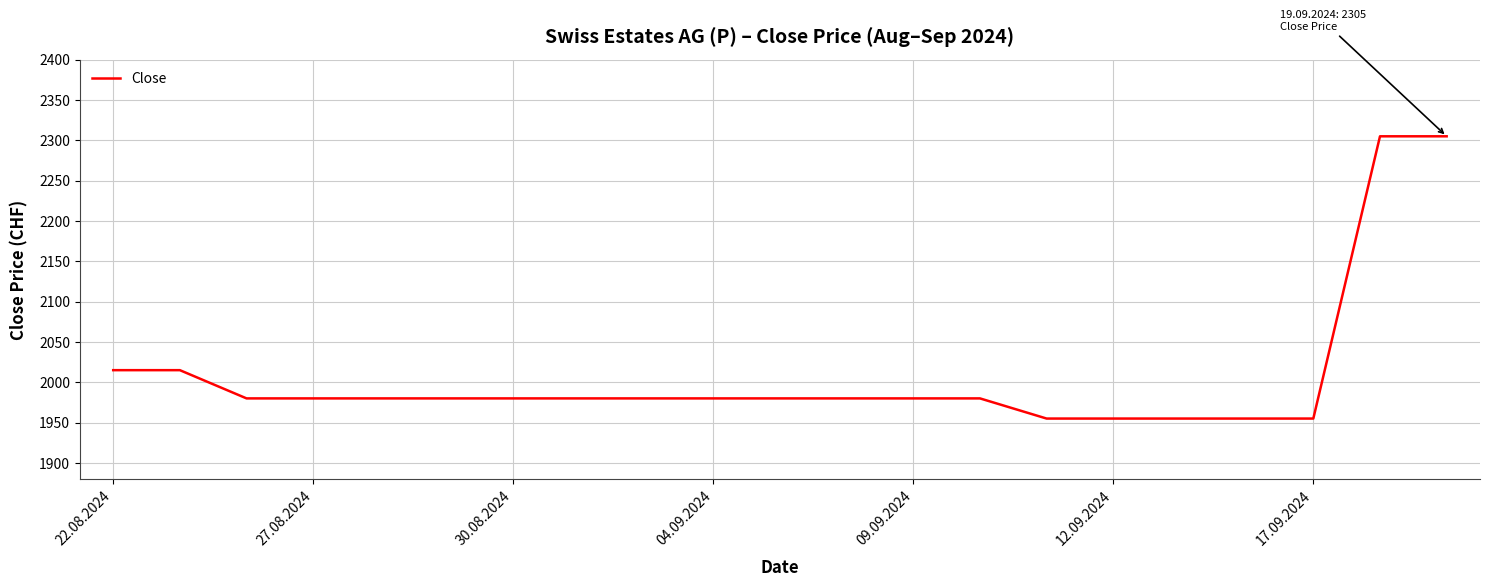

What is the average value?

2008